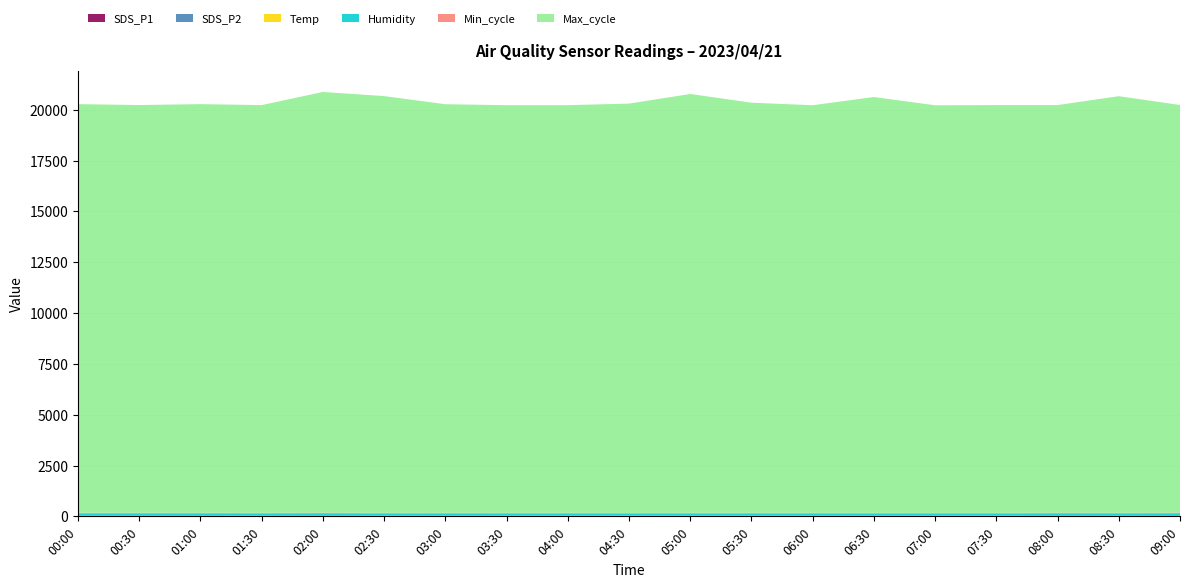

Reading left to right, extract all data points from this chart.

SDS_P1: 25.2	26.5	26.6	24.0	30.9	22.0	25.5	23.1	24.1	20.2	24.6	23.8	22.4	21.8	22.0	21.9	30.8	26.6	32.5
SDS_P2: 14.2	14.0	13.5	14.6	14.2	13.4	13.9	14.1	13.4	12.5	12.9	12.9	13.3	13.7	12.7	12.3	12.9	12.2	12.8
Temp: 8.8	8.9	8.9	8.8	9.1	8.8	8.9	9.1	9.0	9.2	8.8	9.3	8.7	8.1	8.7	9.0	8.6	8.7	8.3
Humidity: 99.9	99.9	99.9	99.9	99.9	99.9	99.9	99.9	99.9	99.9	99.9	99.9	99.9	99.9	99.9	99.9	99.9	99.9	99.9
Min_cycle: 28.0	28.0	28.0	28.0	28.0	28.0	28.0	28.0	28.0	28.0	28.0	28.0	28.0	28.0	28.0	28.0	28.0	28.0	28.0
Max_cycle: 20098.0	20052.0	20097.0	20052.0	20691.0	20497.0	20094.0	20048.0	20049.0	20131.0	20599.0	20171.0	20048.0	20452.0	20047.0	20056.0	20048.0	20490.0	20050.0